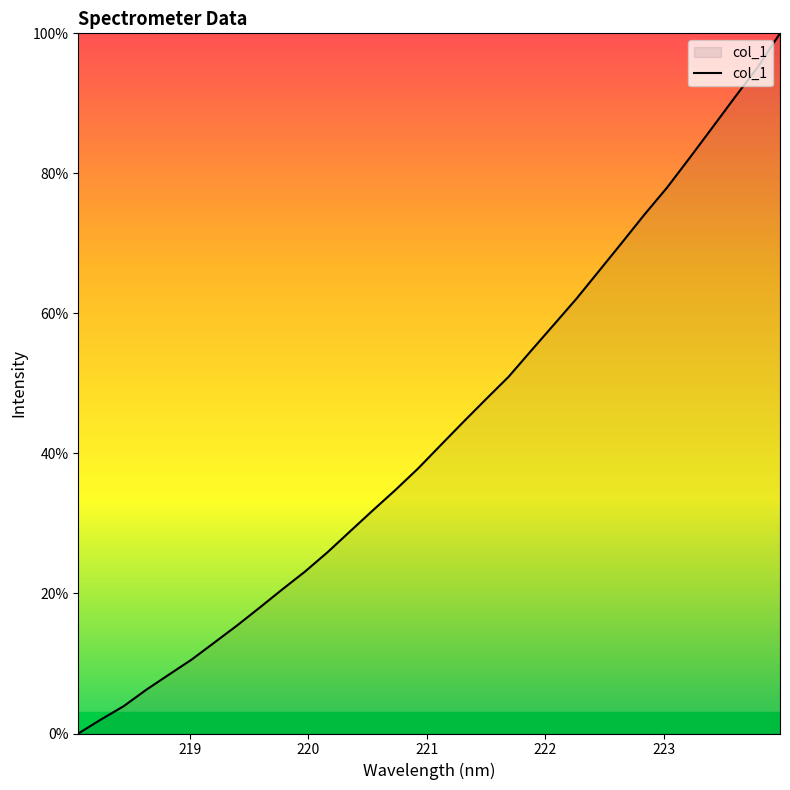

What is the difference between the maximum and minimum values?

100.0